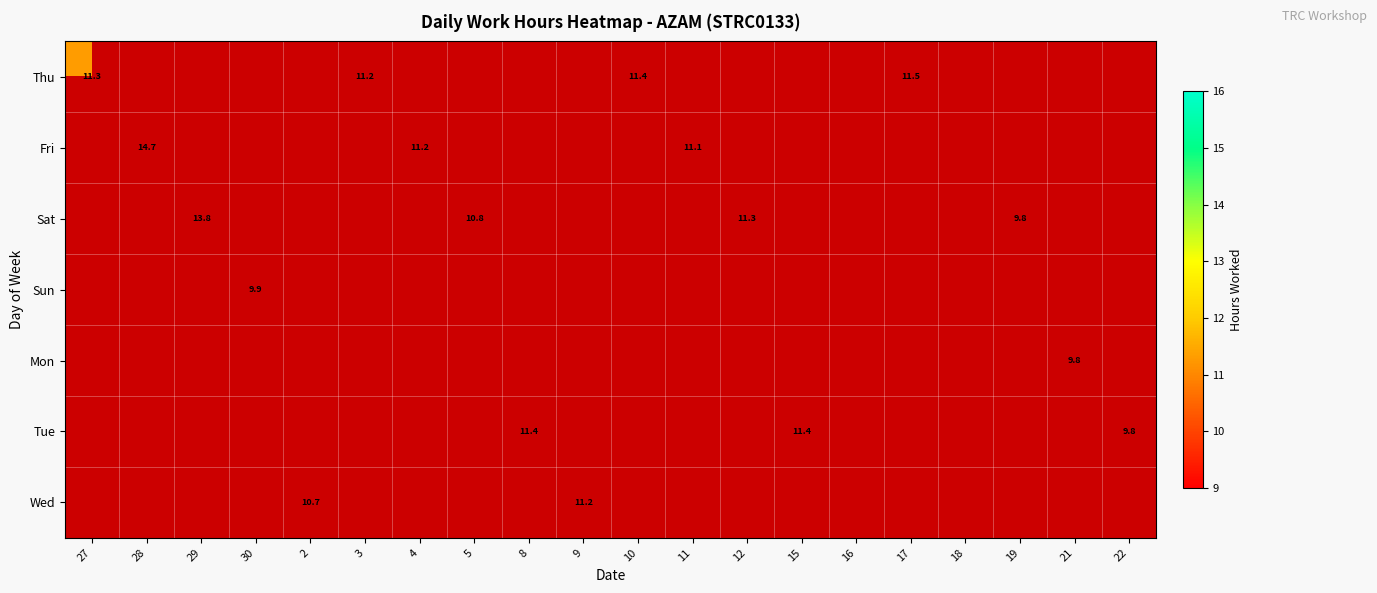

Which label corresponds to the smallest value in the chart?

19